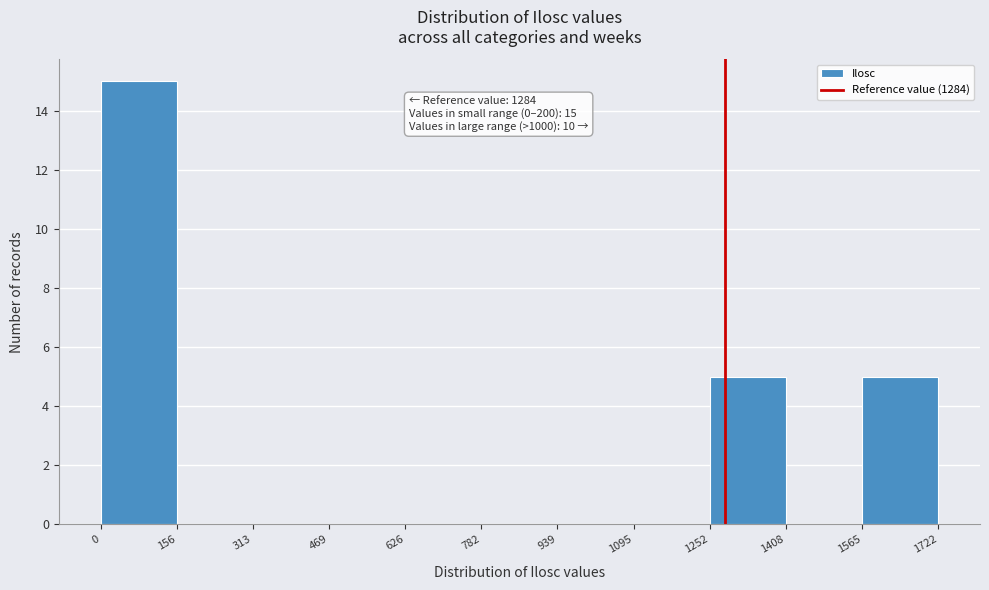

Which range on the x-axis has the tallest bar?

0 to 156